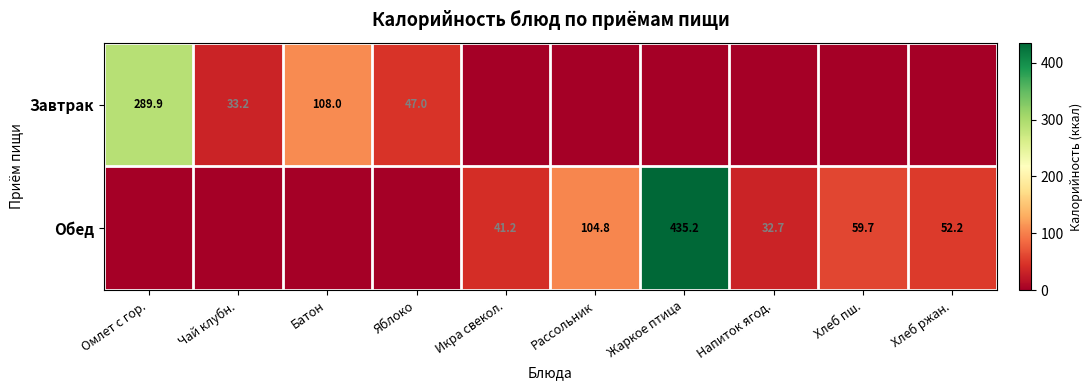

True or false: Обед has a value of 435.2 at Жаркое птица.

True